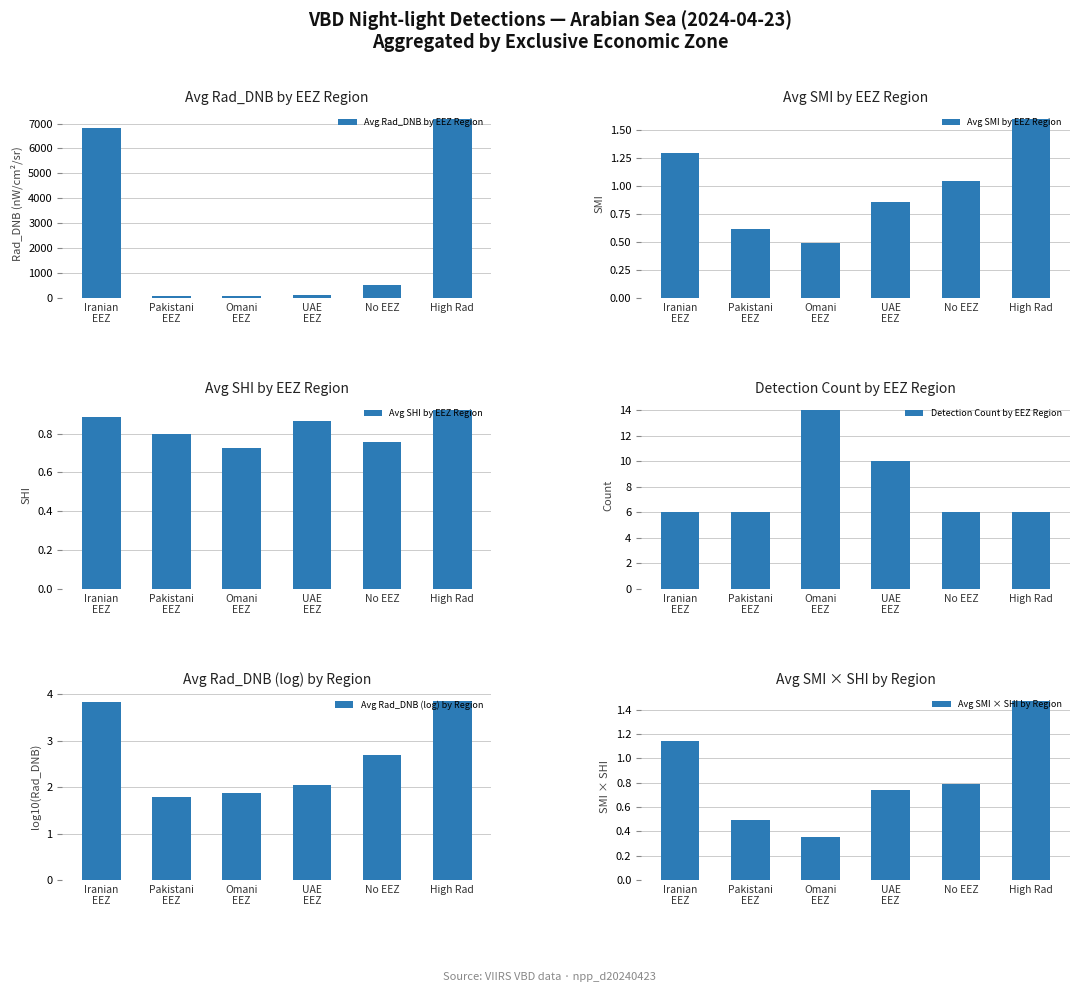

At Iranian
EEZ, list the series in order from smallest to largest.

Avg SHI by EEZ Region, Avg SMI × SHI by Region, Avg SMI by EEZ Region, Avg Rad_DNB (log) by Region, Detection Count by EEZ Region, Avg Rad_DNB by EEZ Region